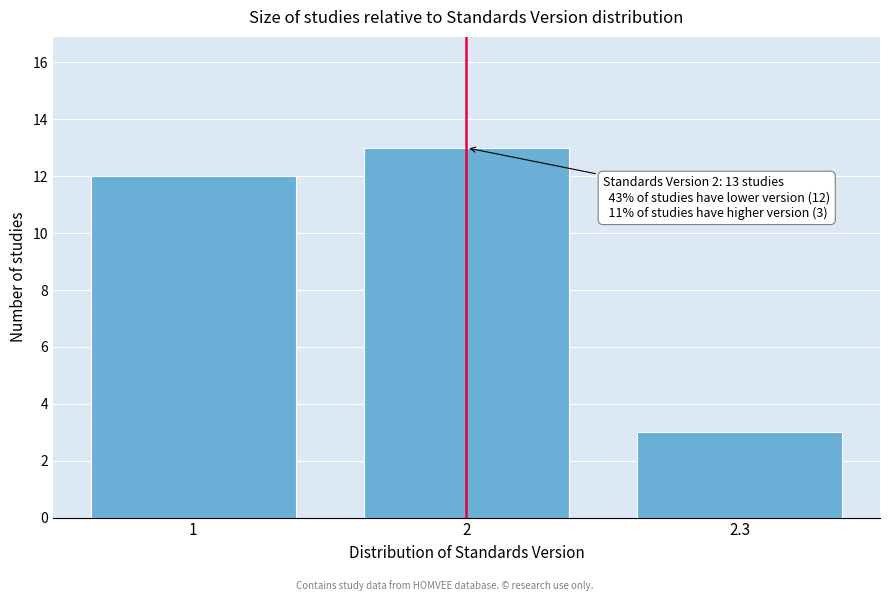

Reading right to left, list all the values displayed in this chart.

2.3=3	2=13	1=12